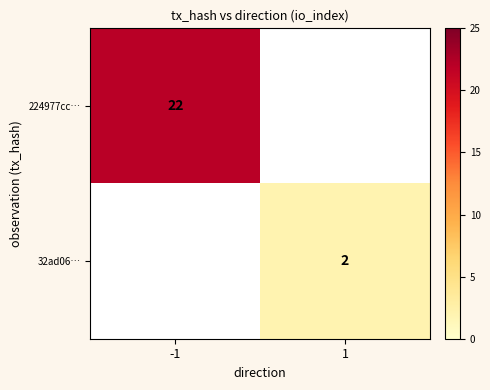

The value of 32ad06… at 1 is 2. True or false?

True